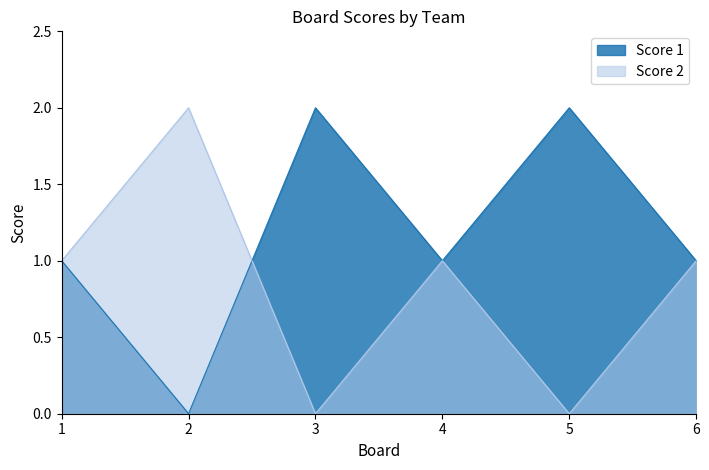

What is the sum of the Score 2 values at 6 and 1?

2